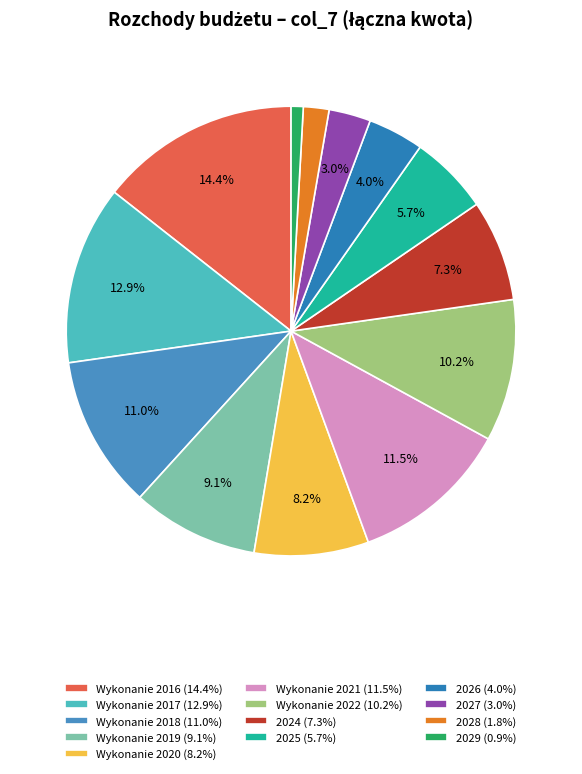

What is the ratio of the value at Wykonanie 2022 to the value at Wykonanie 2018?

0.9